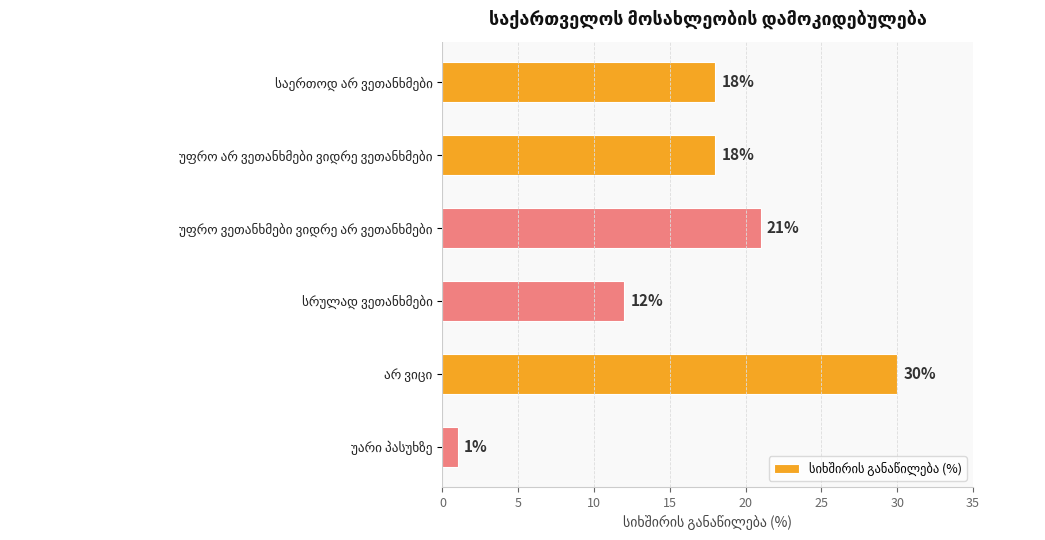

What is the average value?

17